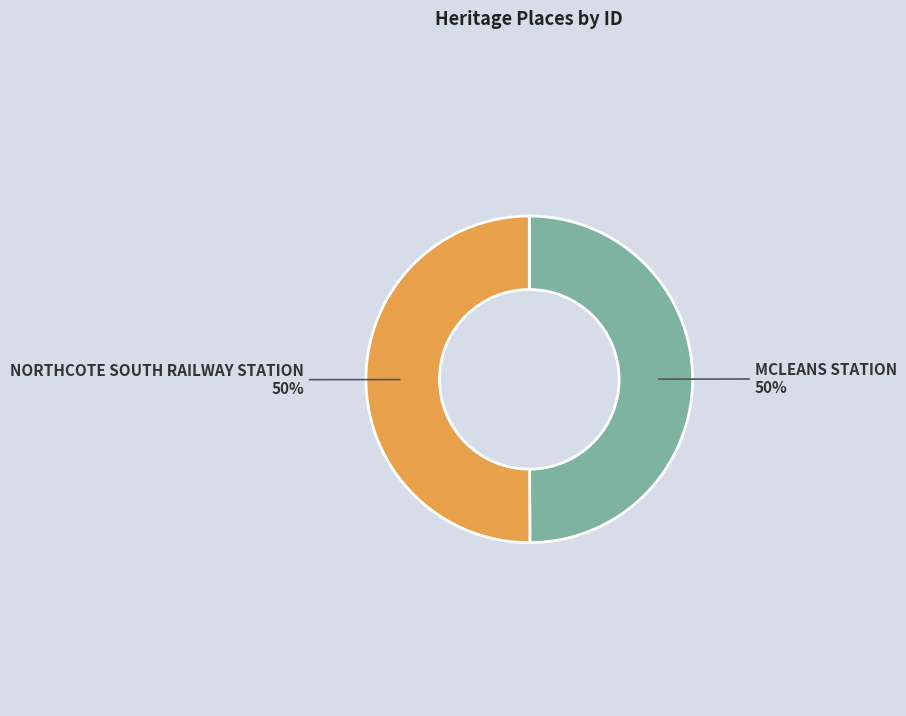

To the nearest percent, what is the average slice percentage?

50%